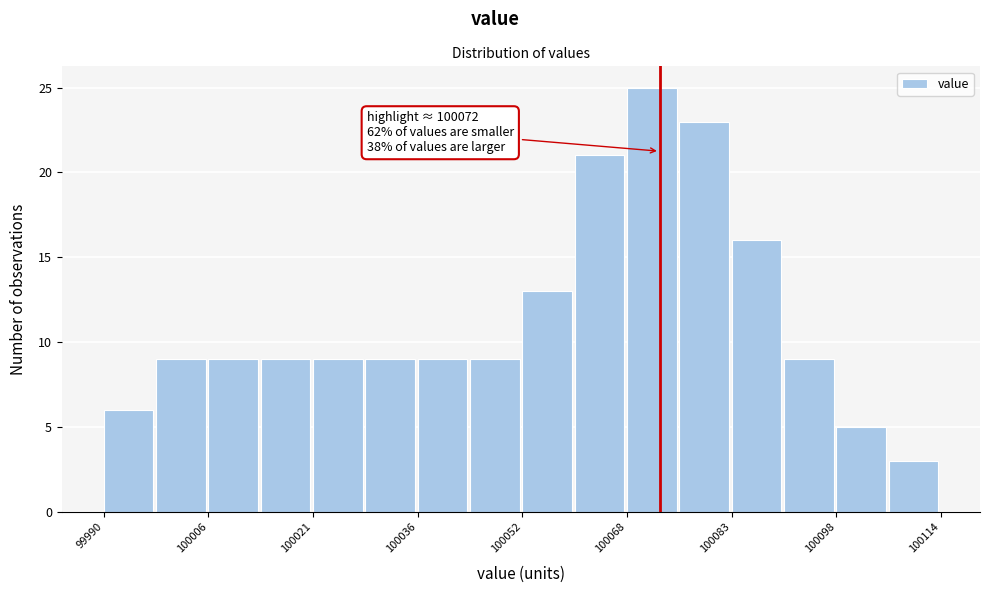

Around what value on the x-axis is the tallest bar? Give the approximate position of its centre, as read against the axis.

100072